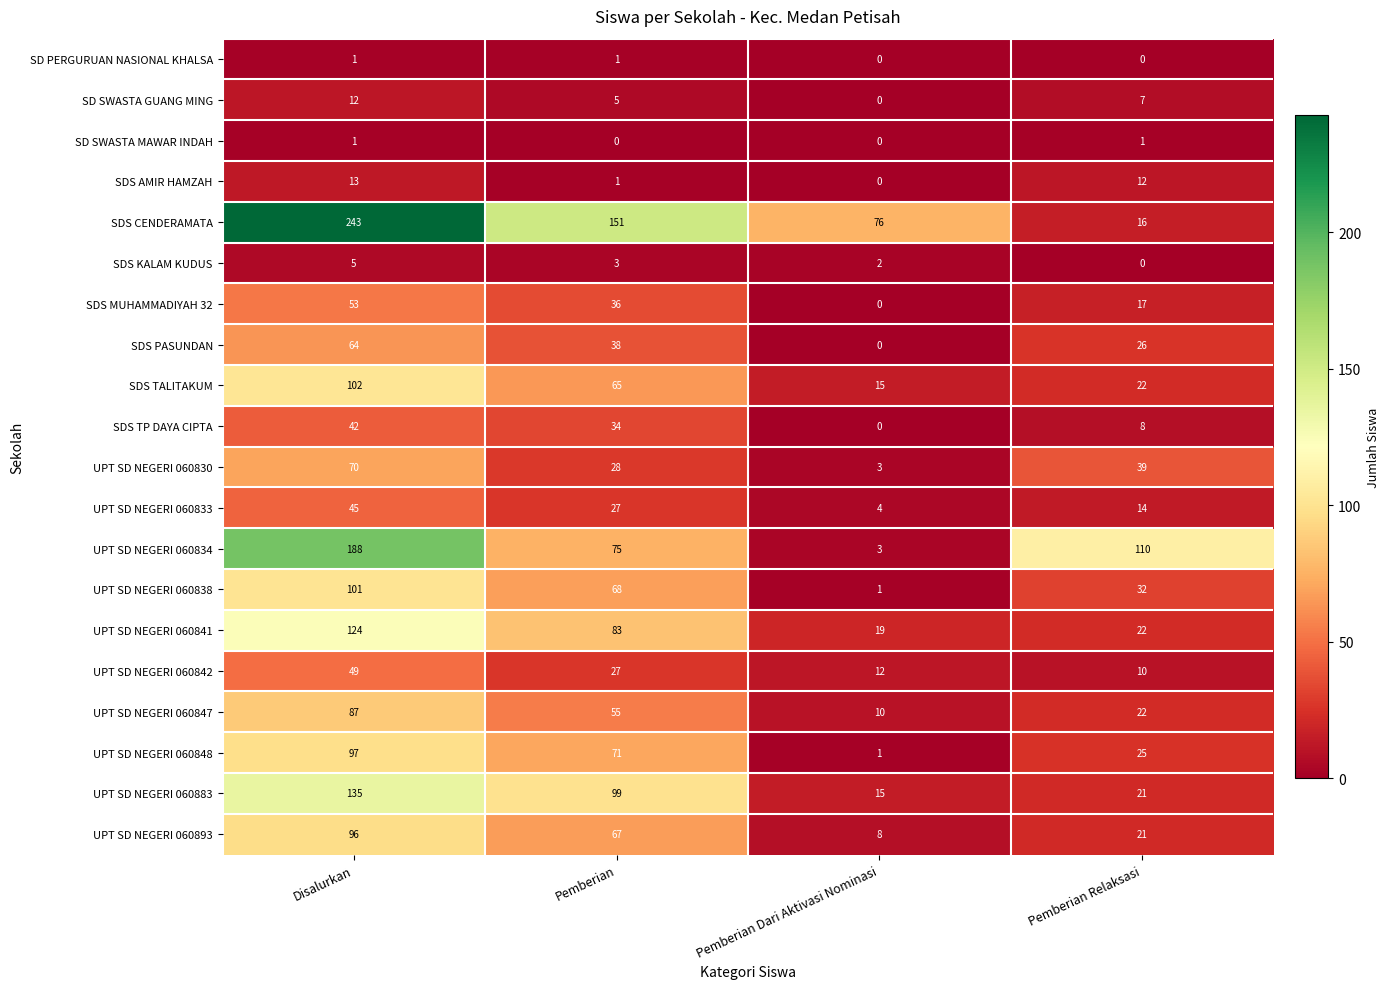

Between Disalurkan and Pemberian Relaksasi, which series saw the biggest shift?

SDS CENDERAMATA